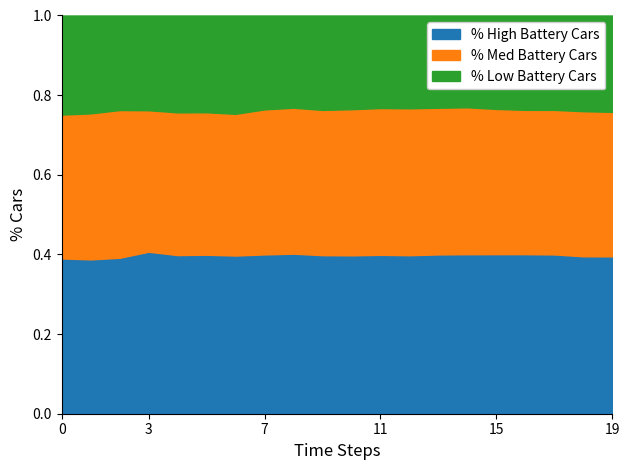

True or false: P1 has more than 0 interior local peaks.

True